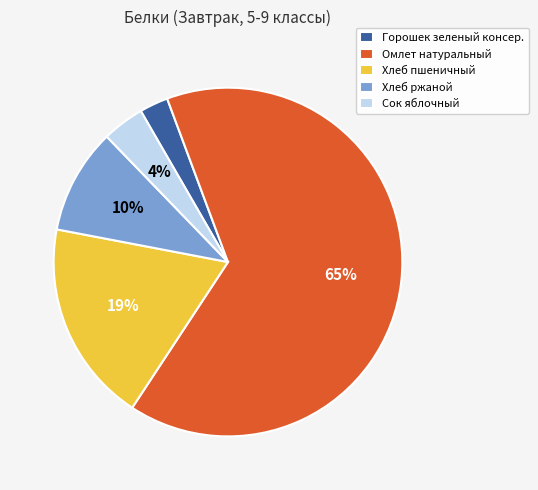

How many segments does this pie chart have?

5